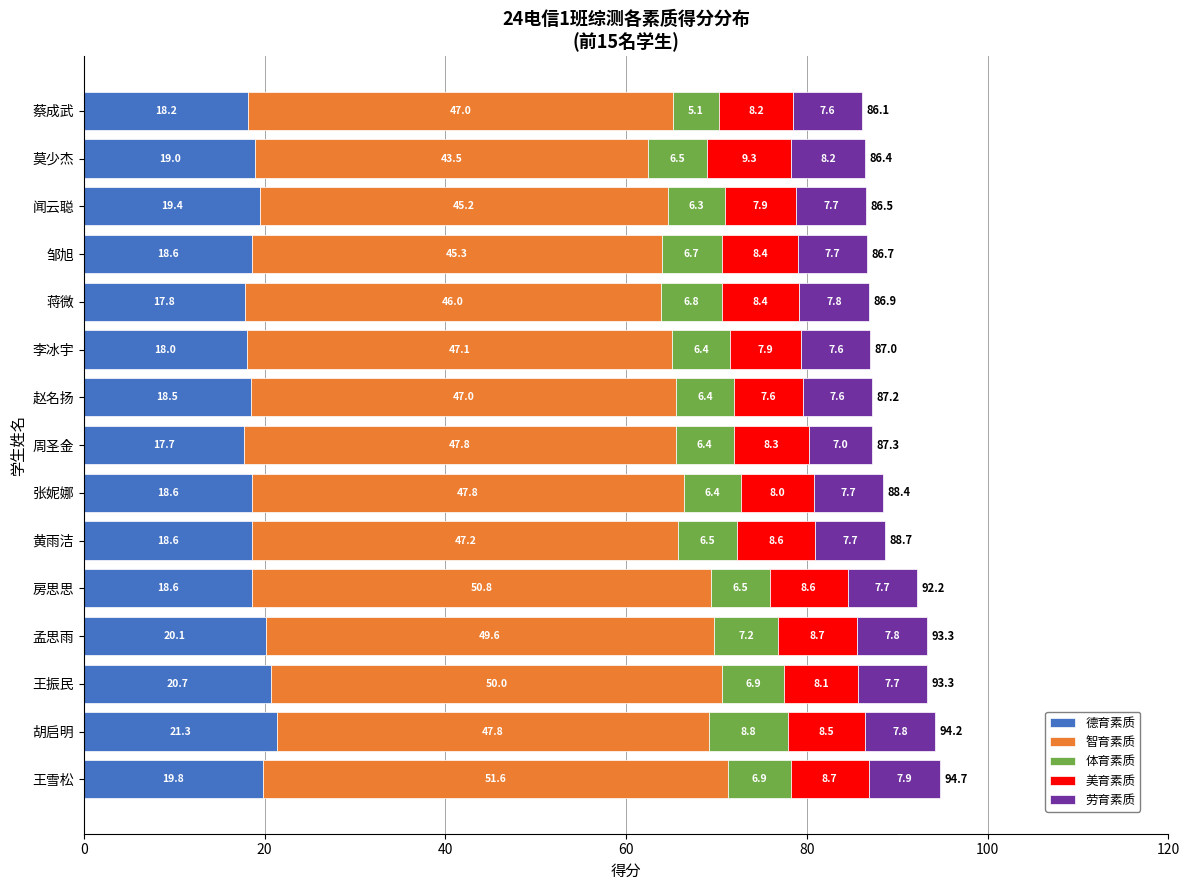

What is the difference between the second highest and second lowest values in the 德育素质 series?

2.9